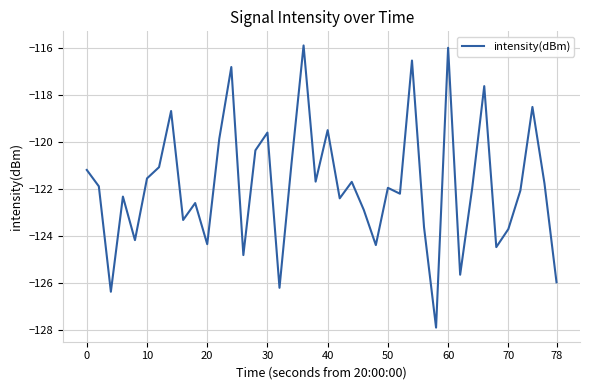

What is the greatest value displayed?

-115.9